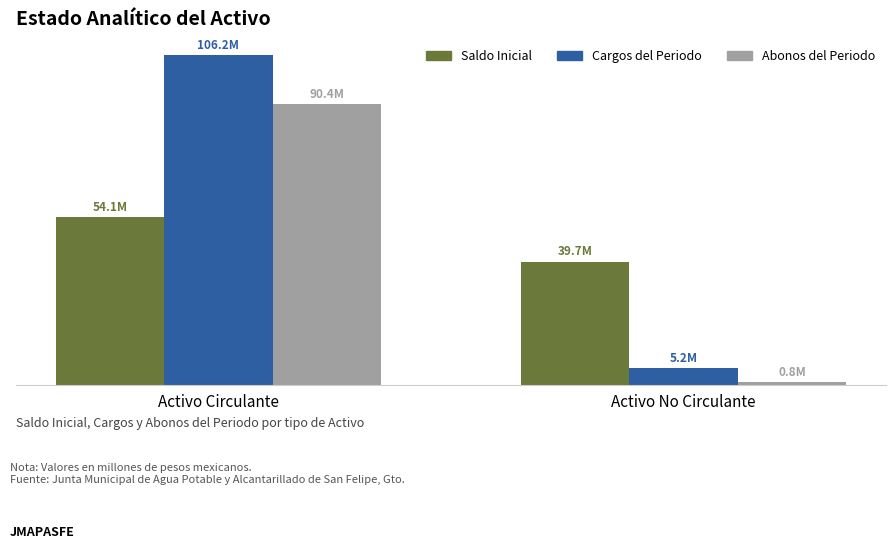

Where does the Saldo Inicial series first go above 54127904?

Activo Circulante